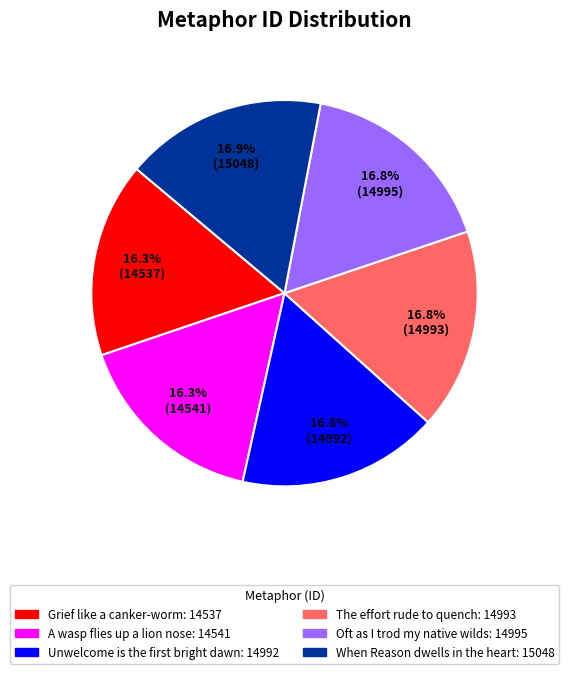

How many segments does this pie chart have?

6